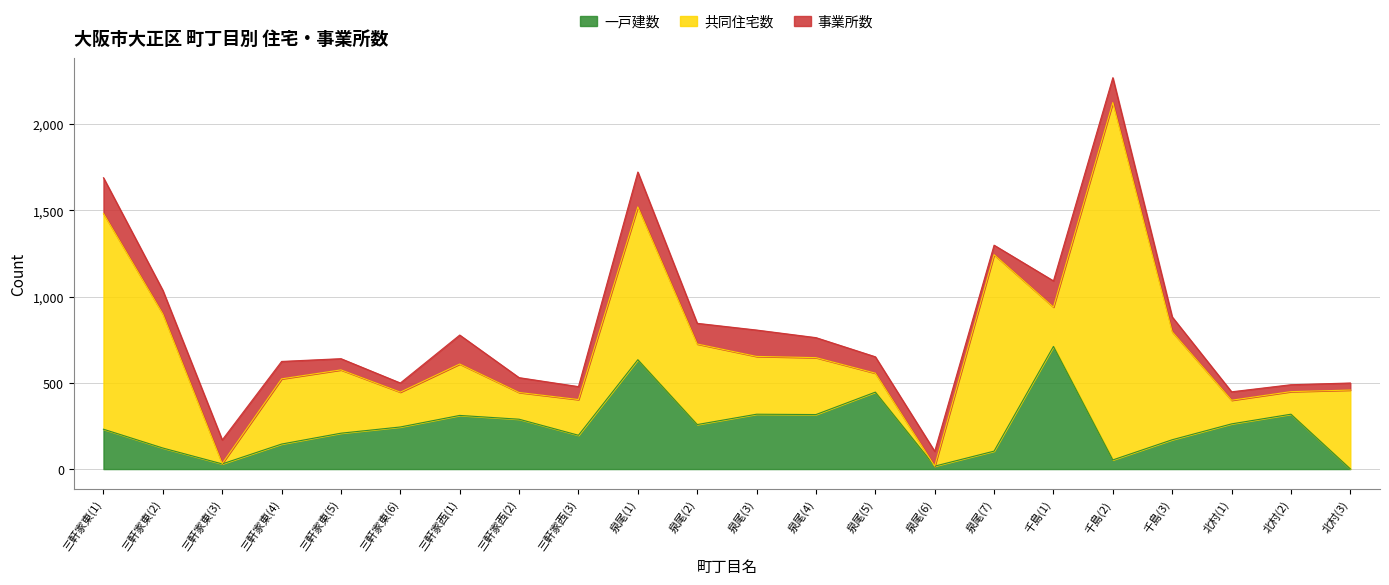

What is the value of the 共同住宅数 point at the 10th from the left?

886